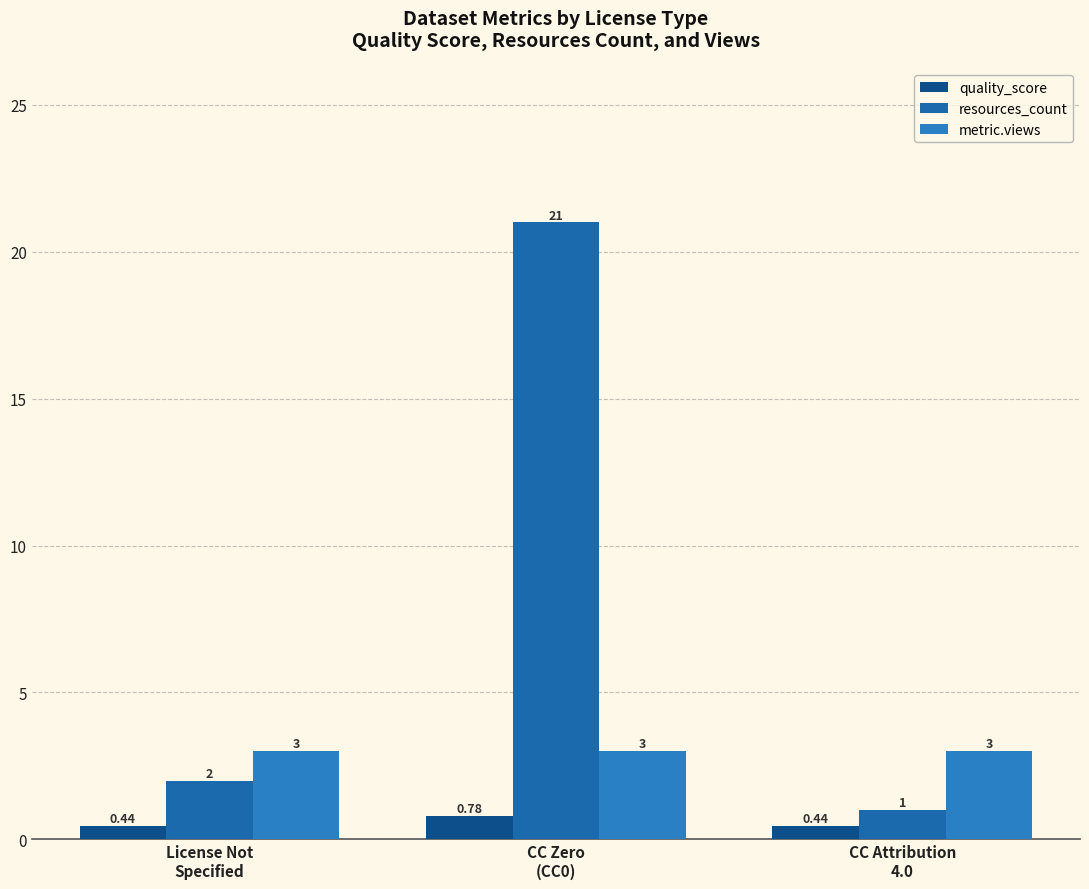

What is the label of the 1st bar from the left?

License Not
Specified